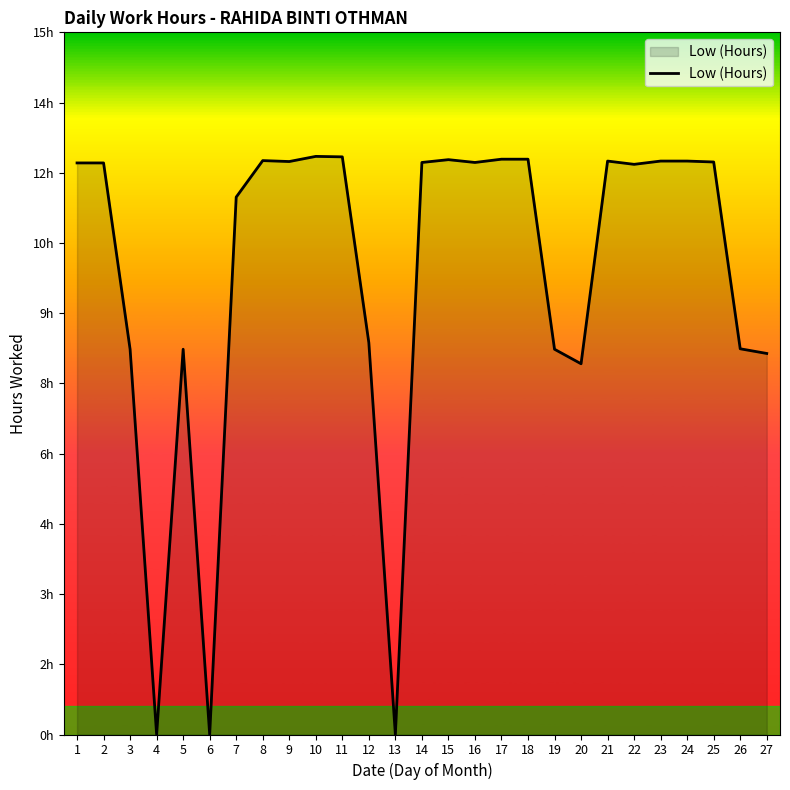

Reading left to right, what are all the values shown in this chart?

1=12.2	2=12.2	3=8.2	4=0.0	5=8.2	6=0.0	7=11.5	8=12.3	9=12.2	10=12.3	11=12.3	12=8.4	13=0.0	14=12.2	15=12.3	16=12.2	17=12.3	18=12.3	19=8.2	20=7.9	21=12.2	22=12.2	23=12.2	24=12.2	25=12.2	26=8.2	27=8.1